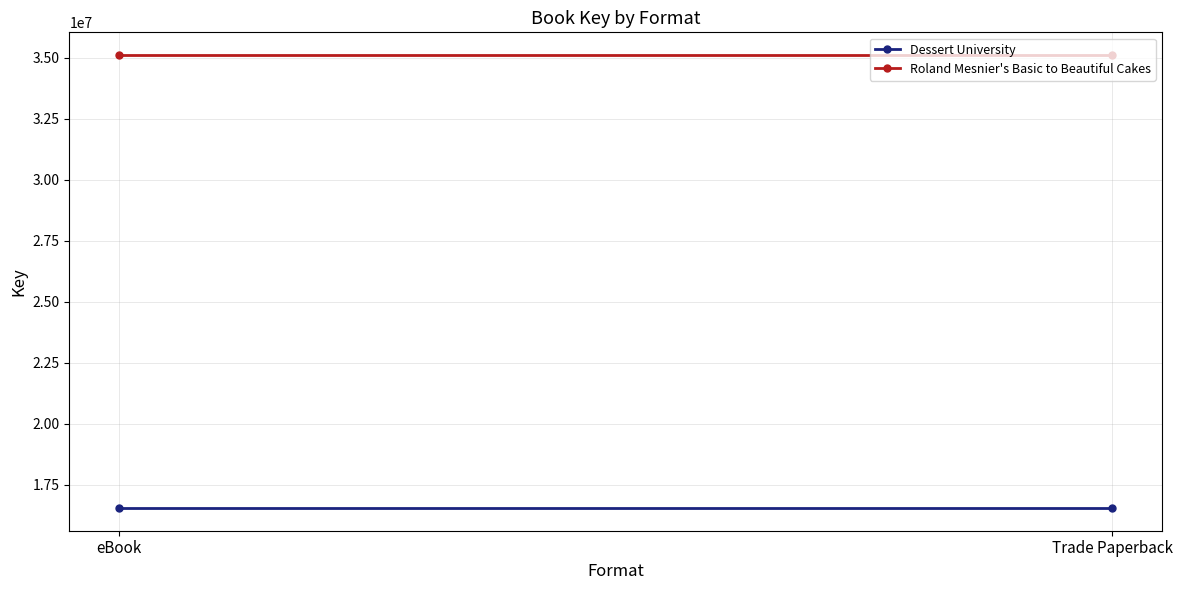

Is it true that Dessert University equals 6012081 at eBook?

False